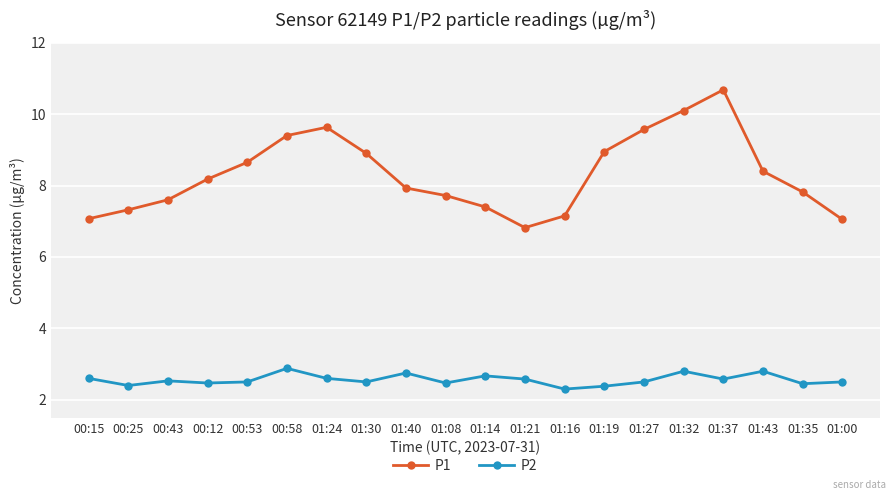

How many data points does each series have?

20